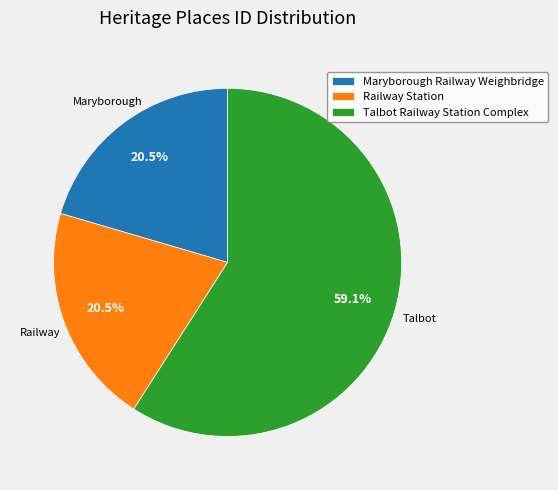

To the nearest percent, what is the difference between the largest and smallest slice percentages?

39%